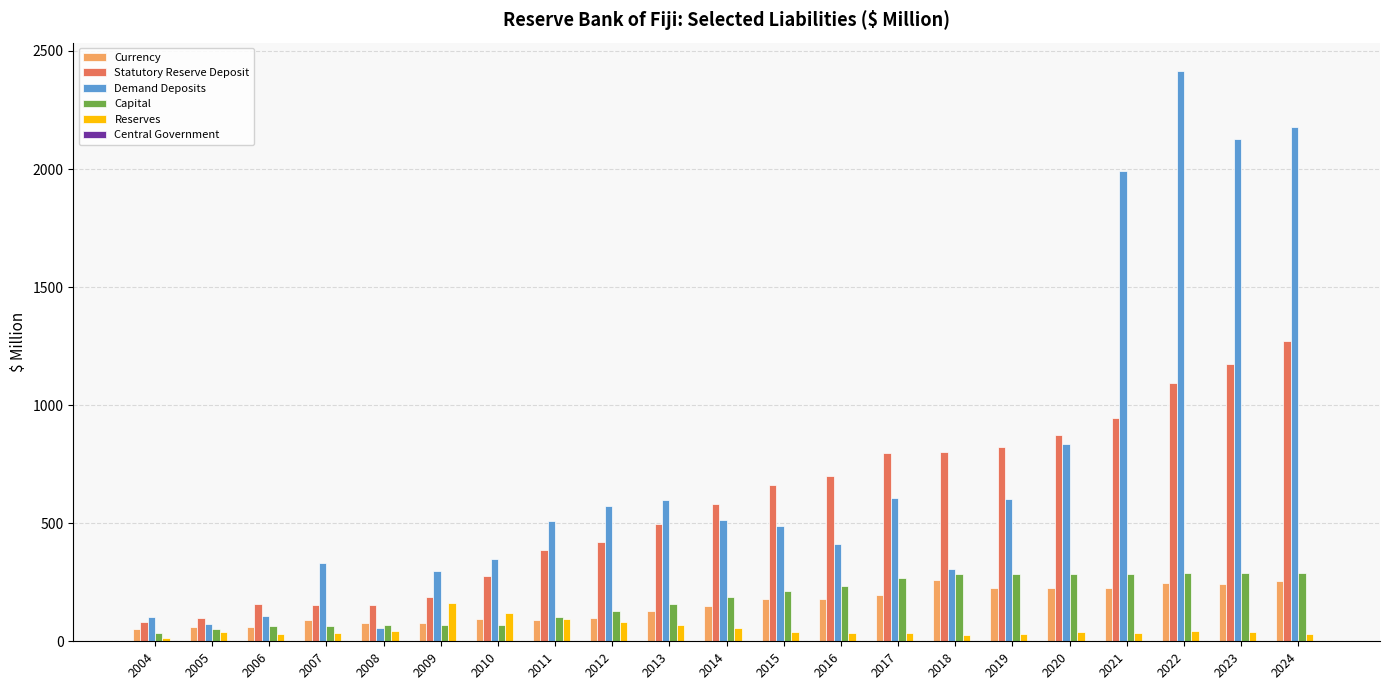

What is the average value of the Currency series?

153.3